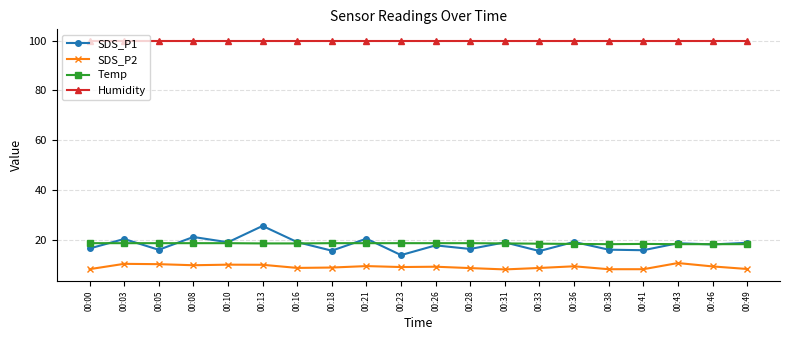

At which category does SDS_P1 reach its first local valley?

00:05